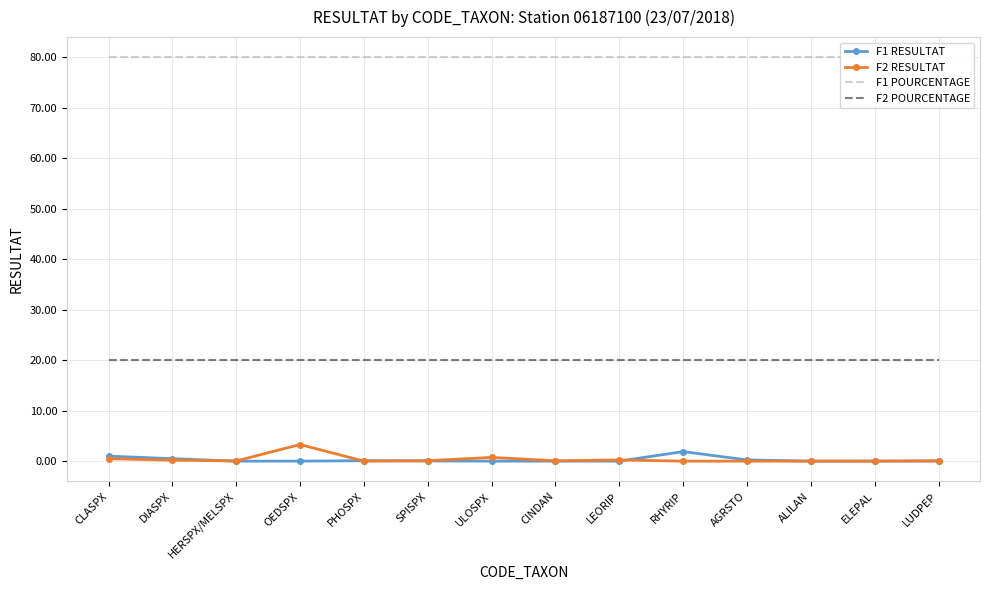

Count the number of data series in this chart.

4